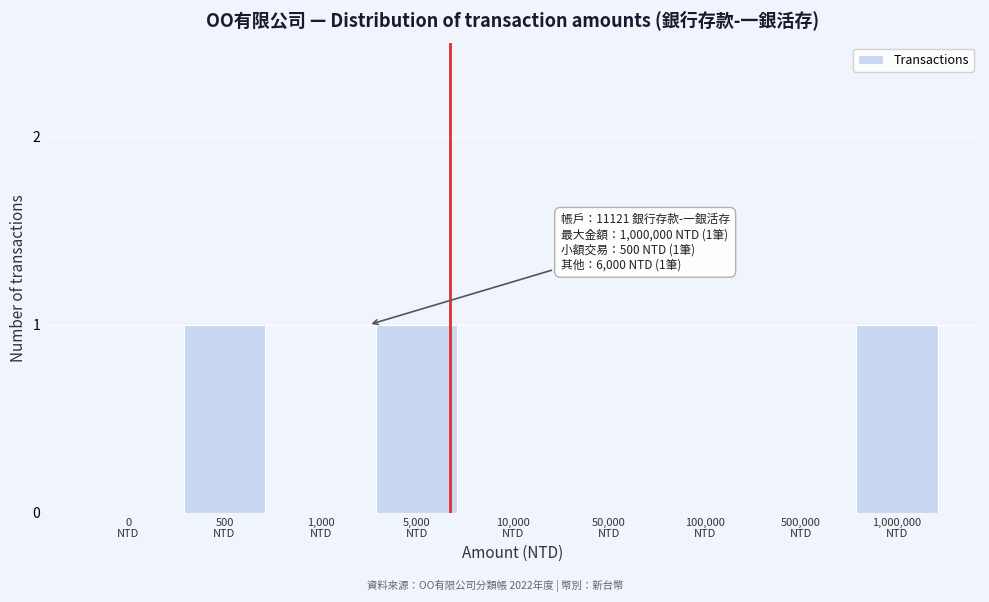

What is the sum of all values?

3